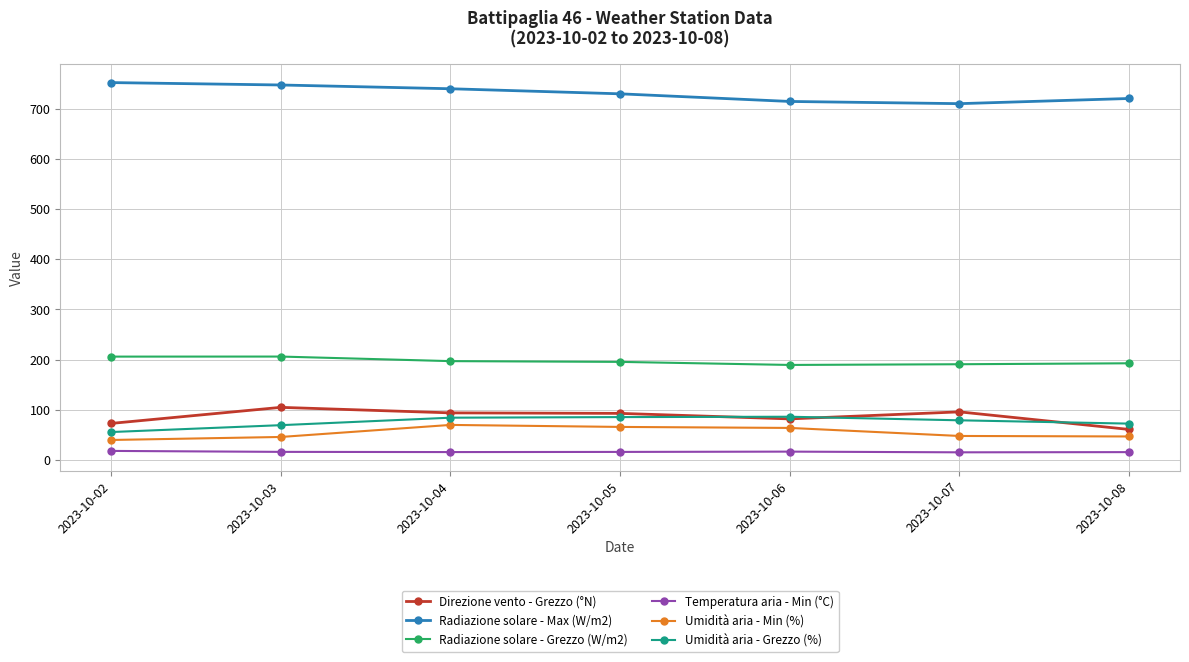

List the series in order of their peak value, highest first.

Radiazione solare - Max (W/m2), Radiazione solare - Grezzo (W/m2), Direzione vento - Grezzo (°N), Umidità aria - Grezzo (%), Umidità aria - Min (%), Temperatura aria - Min (°C)